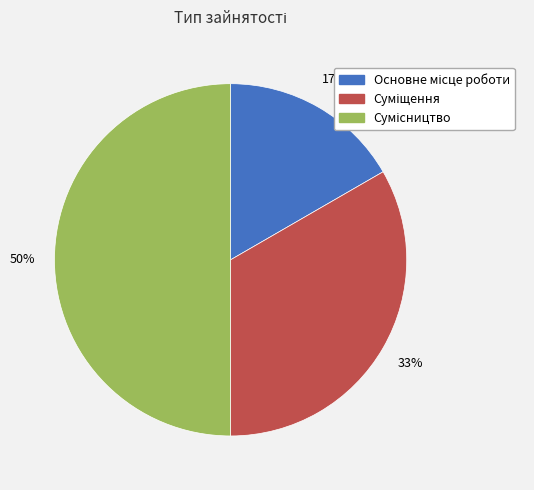

Rank the categories by value from lowest to highest.

Основне місце роботи, Суміщення, Сумісництво